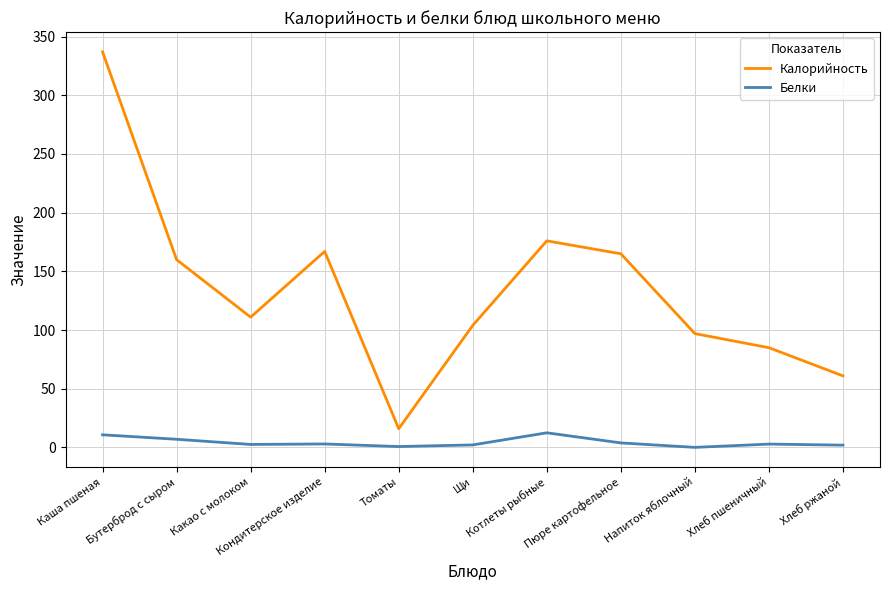

Rank the series by their maximum value, from lowest to highest.

Белки, Калорийность